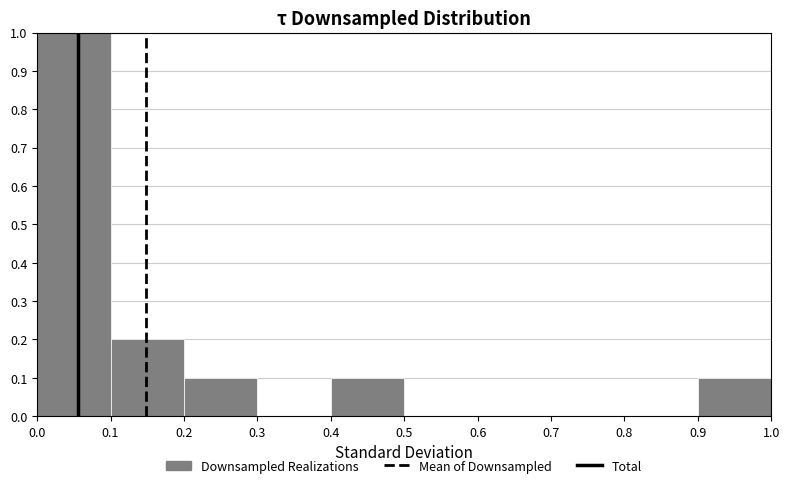

Reading left to right, transcribe this chart: for each bar, give the range it covers on the x-axis and its height. Neither the bar edges nor the heights are printed on the chart, so give them approximately, as read against the axes.

0.0 to 0.1: 1.0
0.1 to 0.2: 0.2
0.2 to 0.3: 0.1
0.3 to 0.4: 0
0.4 to 0.5: 0.1
0.5 to 0.6: 0
0.6 to 0.7: 0
0.7 to 0.8: 0
0.8 to 0.9: 0
0.9 to 1.0: 0.1